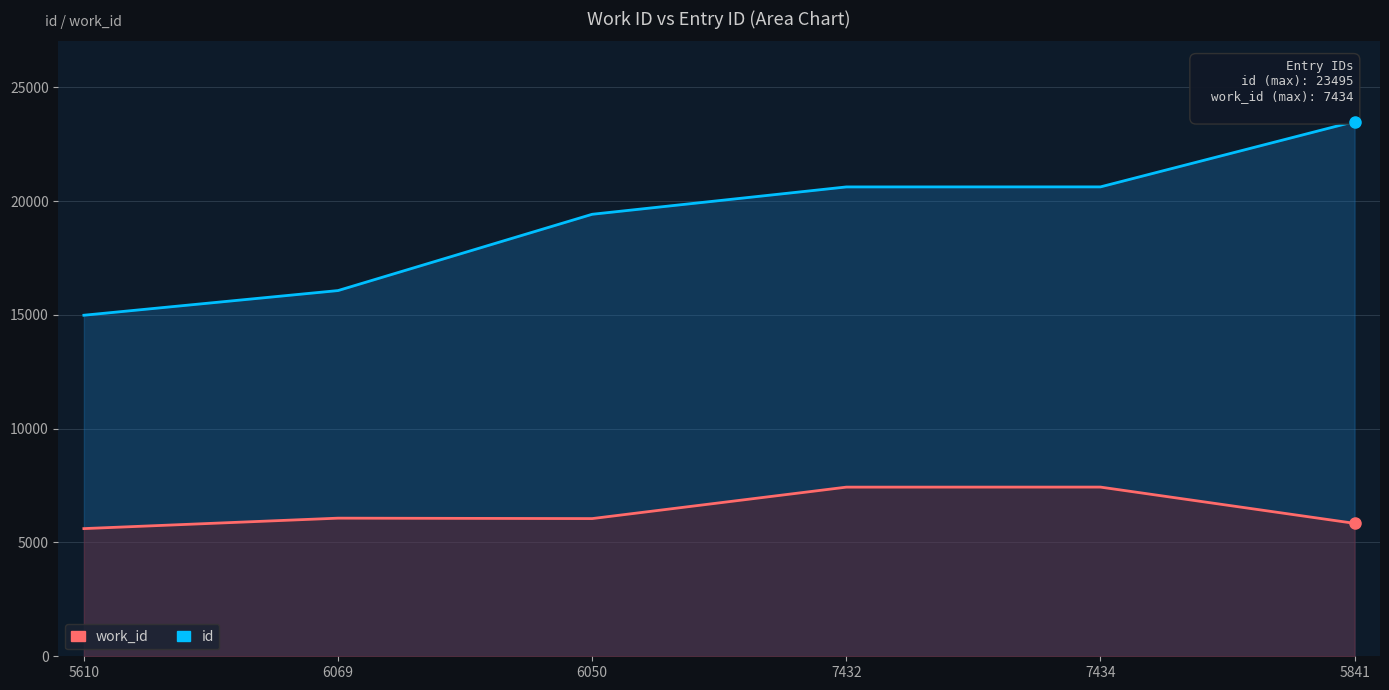

At which label does work_id first exceed 6069?

7432